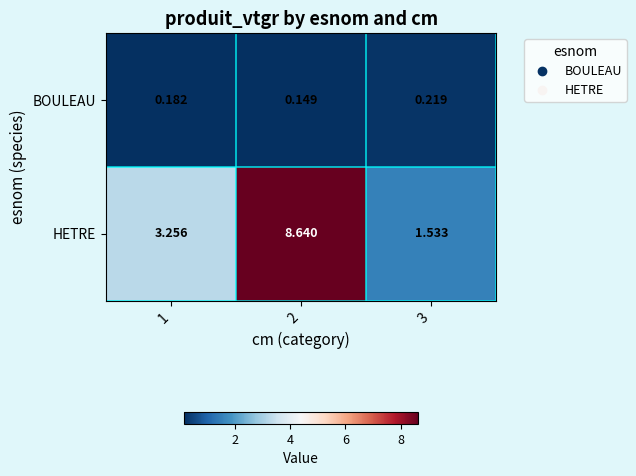

Which category has the lowest value across all series?

2